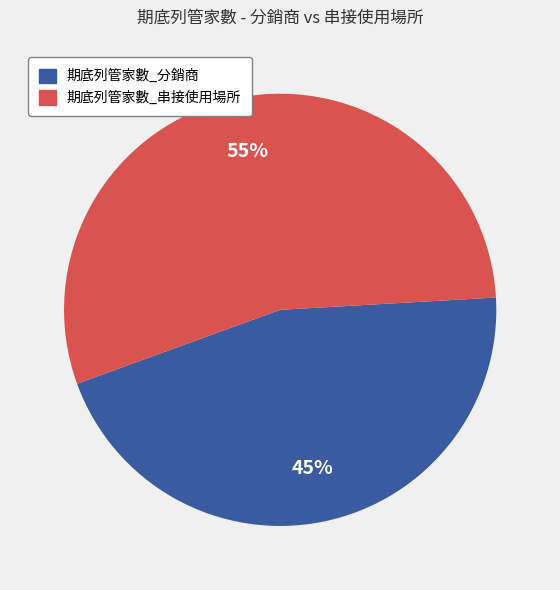

Does any single category account for the majority?

Yes